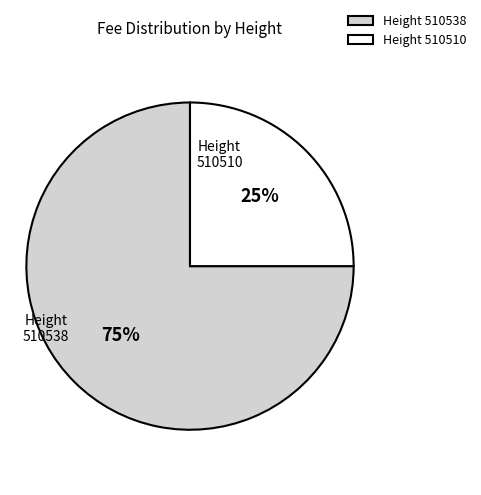

Does any single category account for the majority?

Yes